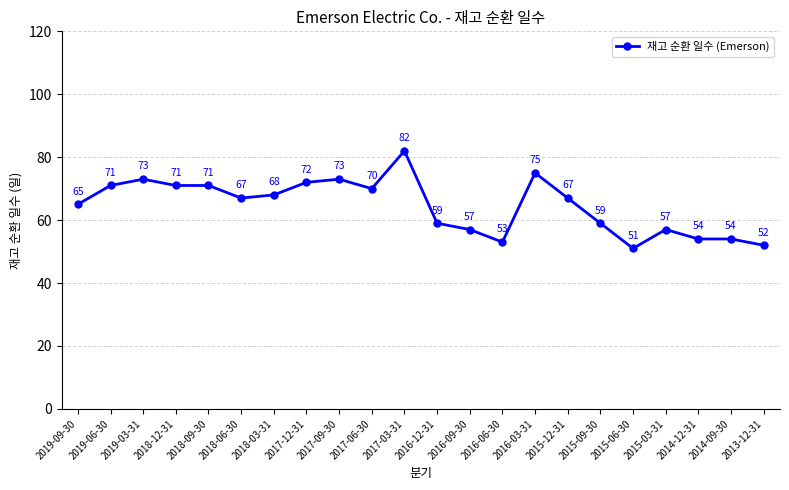

How many lines are shown in the chart?

1